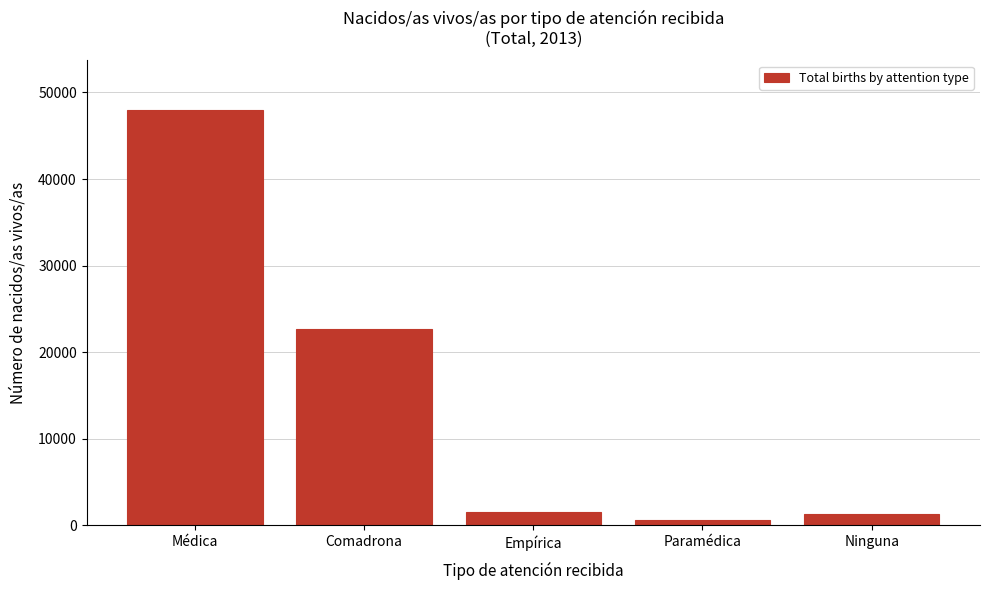

Reading right to left, extract all data points from this chart.

Ninguna=1331	Paramédica=656	Empírica=1586	Comadrona=22710	Médica=47948